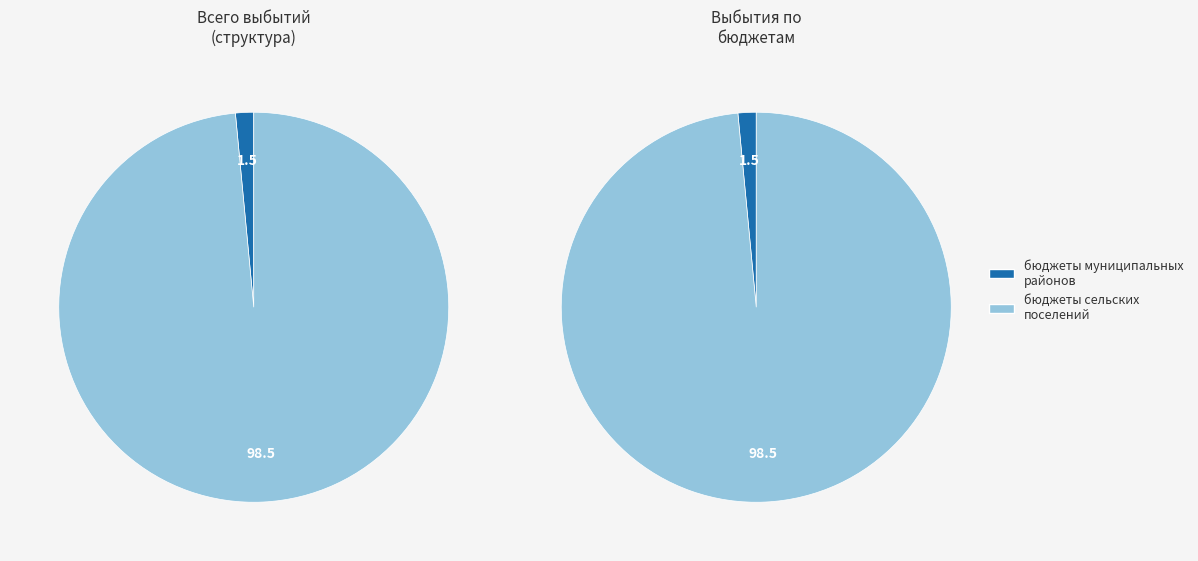

How many slices are in this pie chart?

2